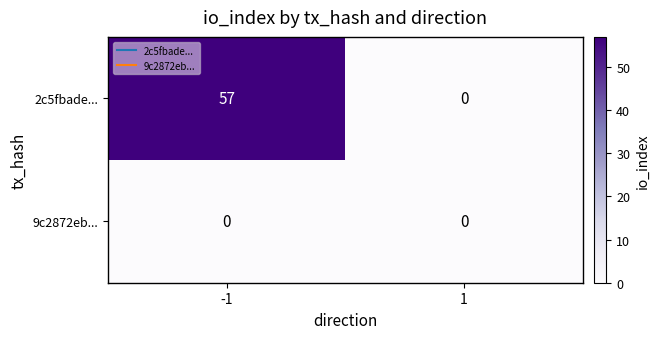

Which label corresponds to the largest value in the chart?

-1